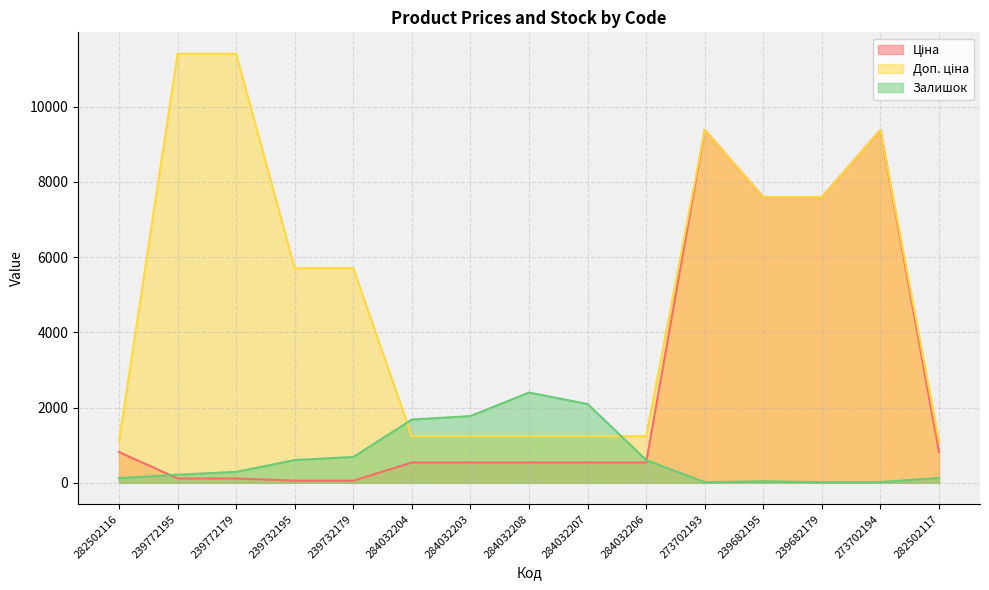

At which label is Залишок closest to 1208?

284032204